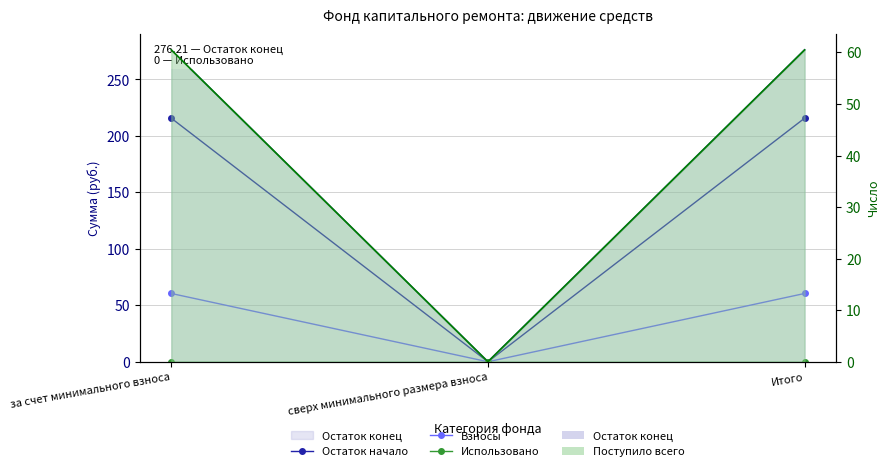

What is the label of the 2nd point from the left?

сверх минимального размера взноса